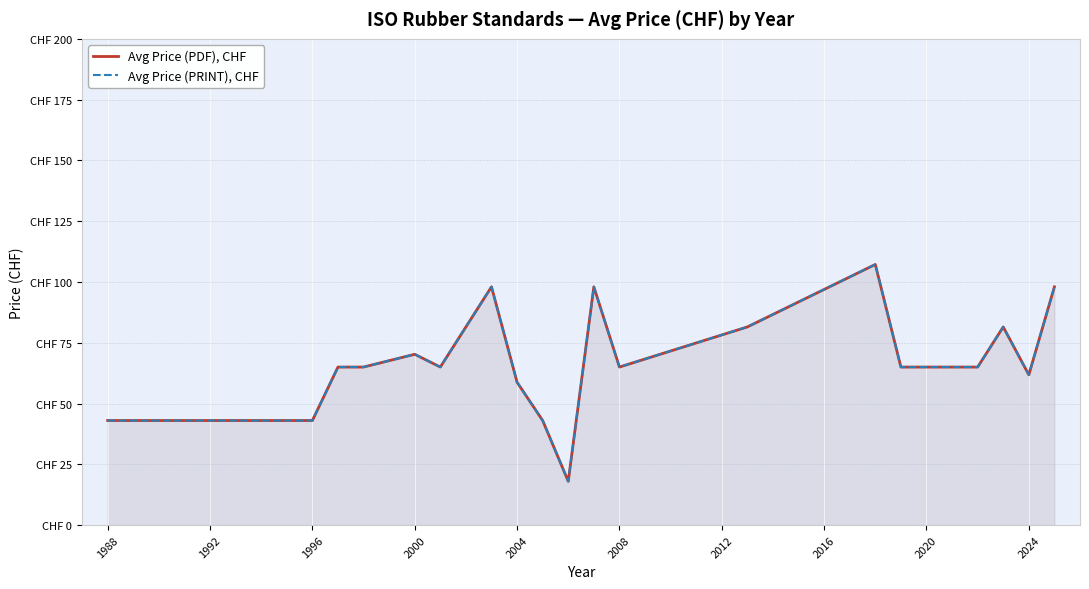

What is the lowest value of the Avg Price (PDF), CHF series?

18.0